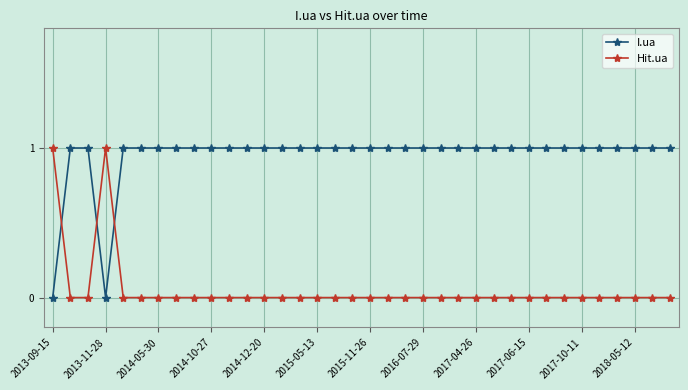

What is the value of the Hit.ua point at the 4th from the left?

1